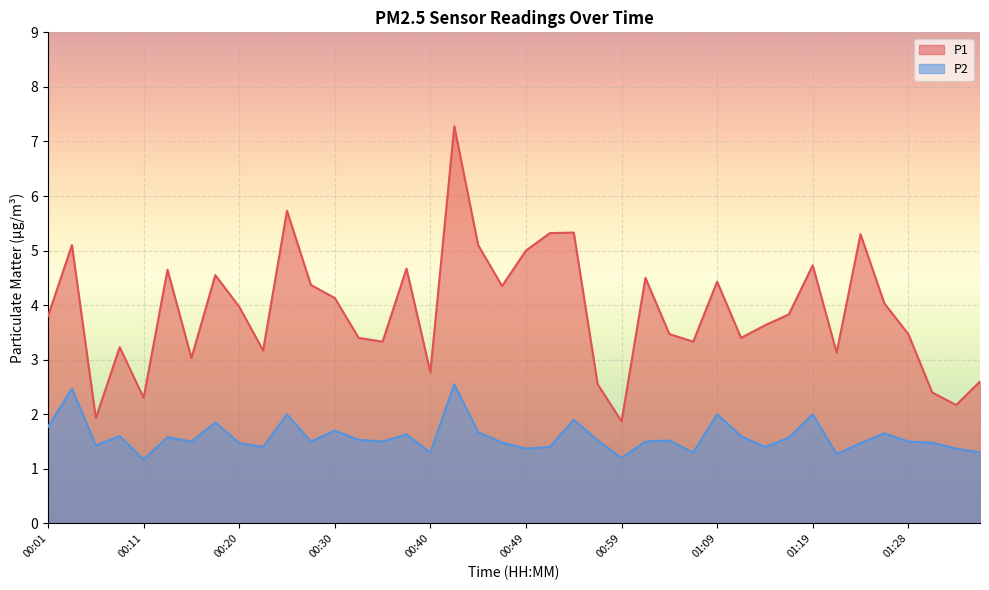

List the labels in order of P2 value, smallest first.

00:11, 00:59, 01:21, 00:40, 01:06, 01:35, 00:49, 01:33, 00:23, 00:52, 01:14, 00:06, 00:20, 01:23, 00:47, 01:31, 00:16, 00:28, 00:35, 01:02, 01:28, 00:57, 01:04, 00:33, 01:16, 00:13, 00:08, 01:11, 00:37, 01:26, 00:45, 00:30, 00:01, 00:18, 00:54, 00:25, 01:09, 01:19, 00:03, 00:42